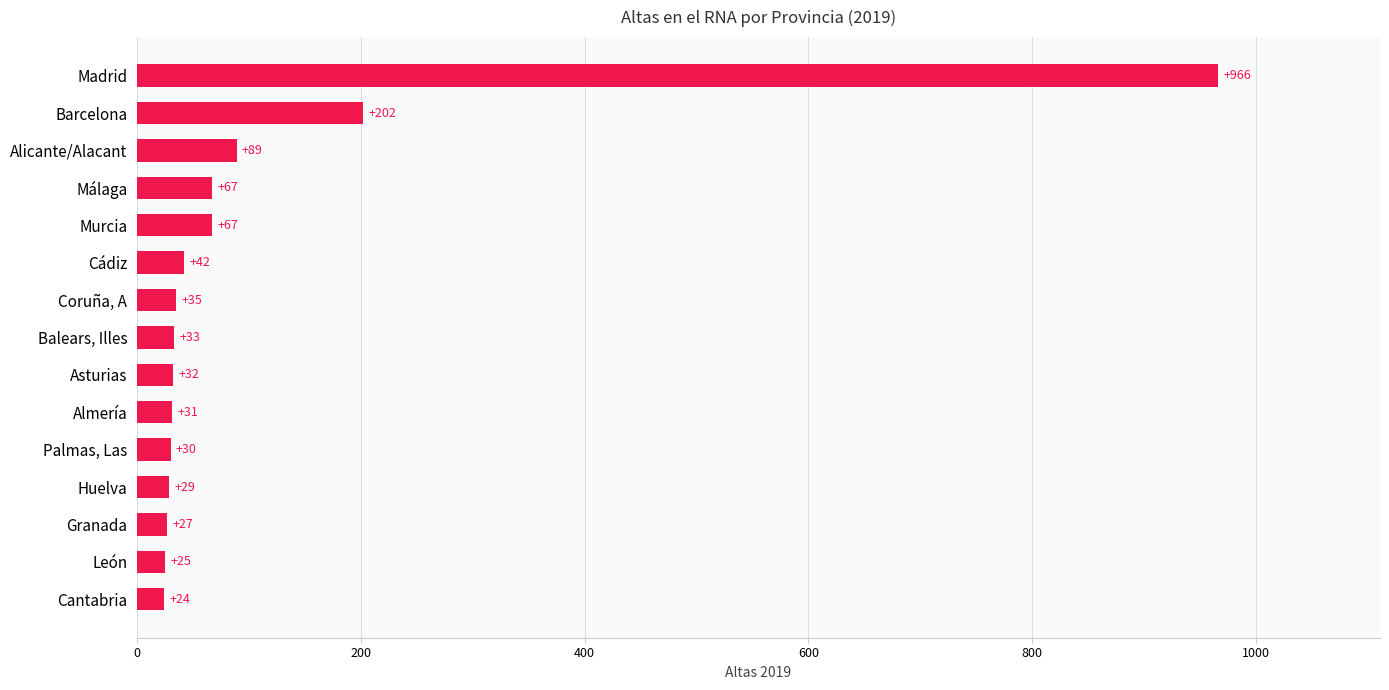

What is the sum of the values at Huelva and Almería?

60